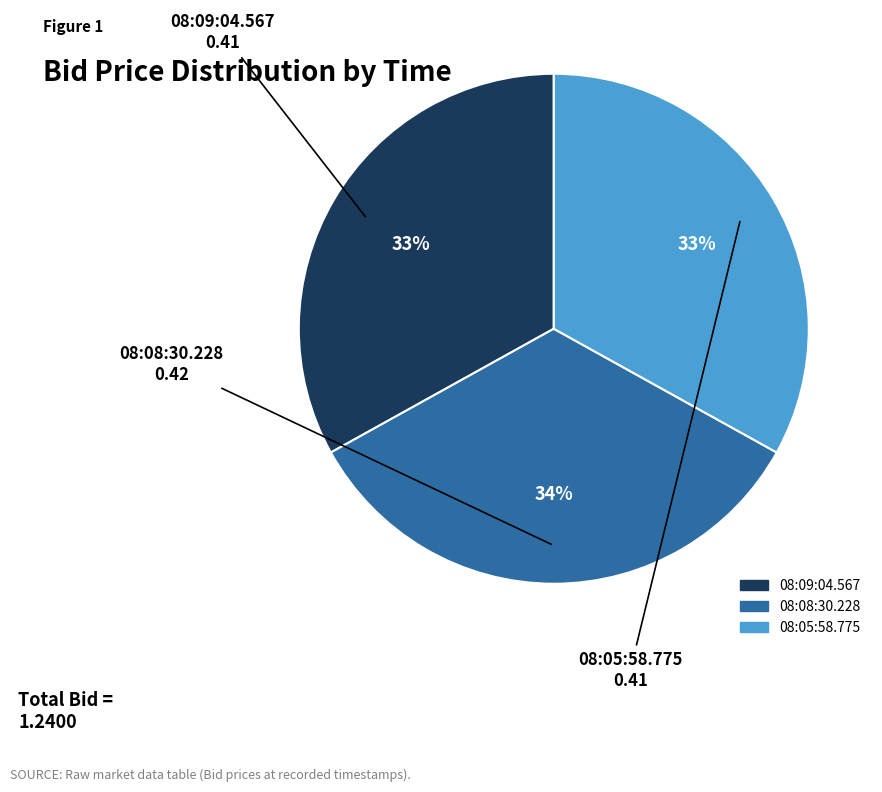

Do 08:09:04.567 and 08:08:30.228 together represent more than half of the pie?

Yes